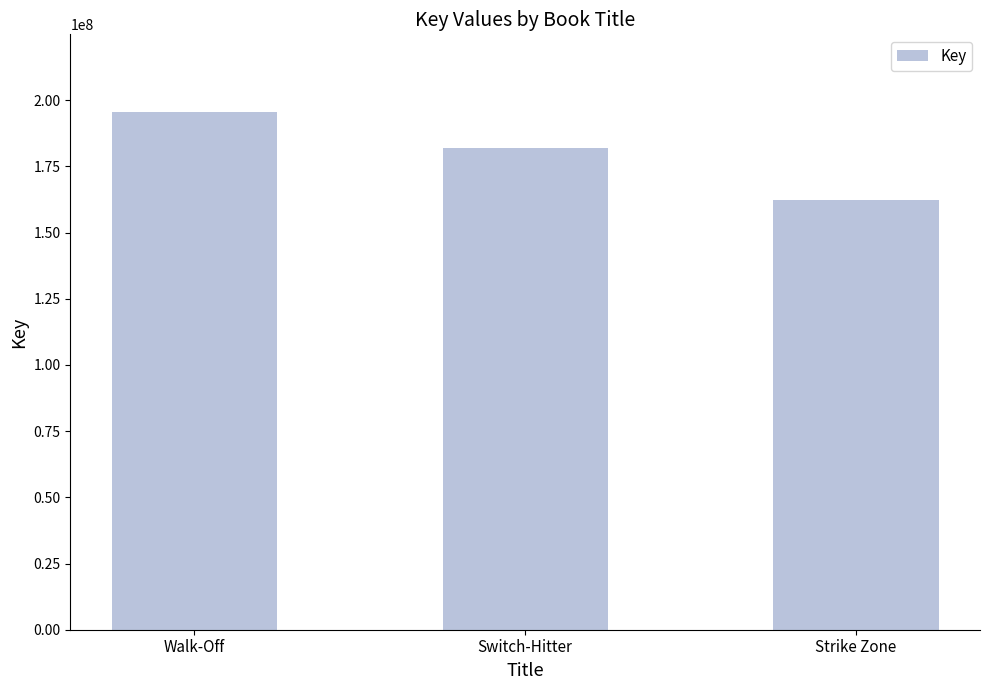

List the labels in order of value, smallest first.

Strike Zone, Switch-Hitter, Walk-Off